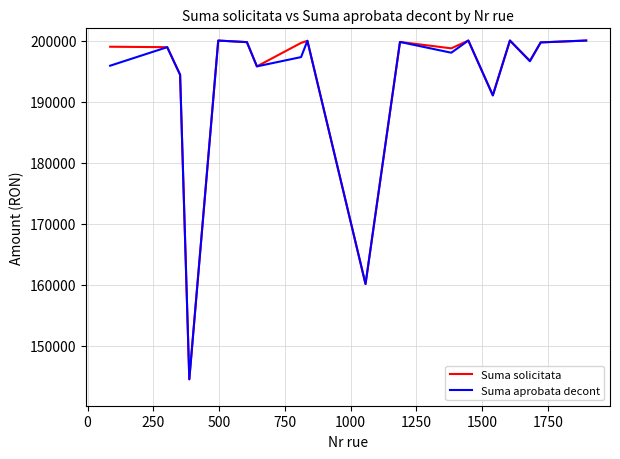

What is the greatest value displayed?

200000.0